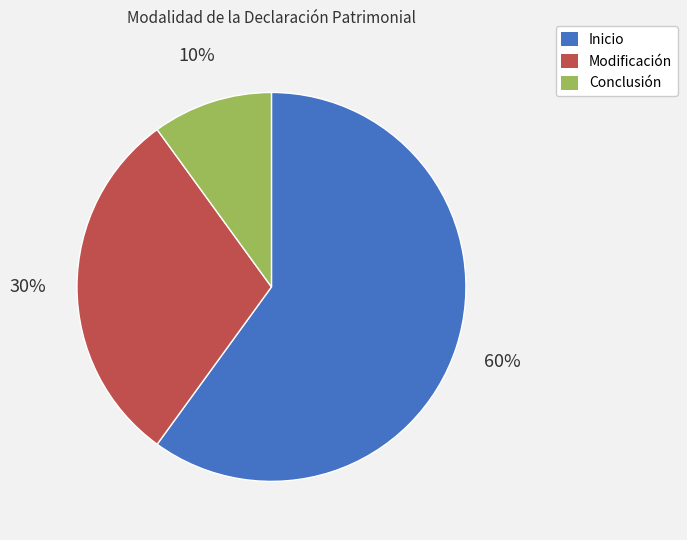

Which has a higher value, Modificación or Conclusión?

Modificación